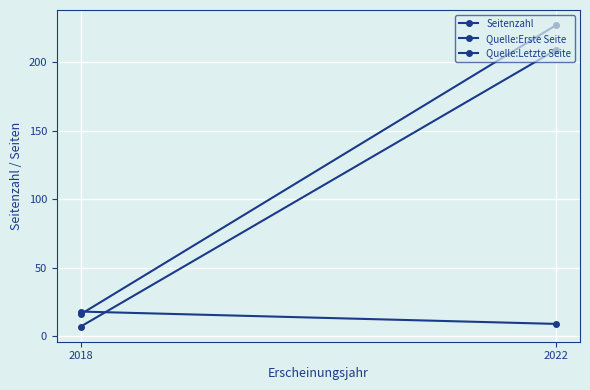

Which series has the largest total across all categories?

Quelle:Letzte Seite